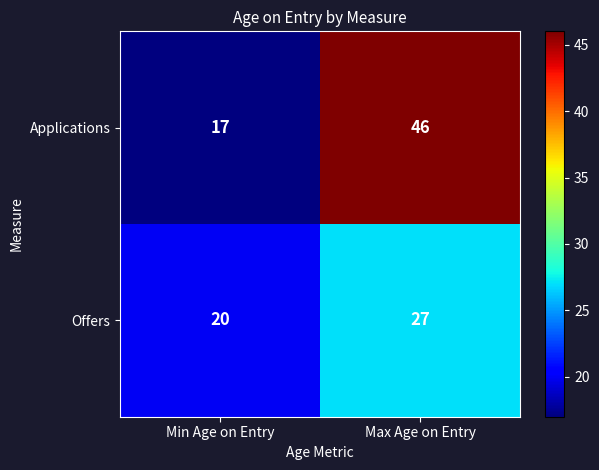

Reading right to left, what are all the values shown in this chart?

Applications: 46	17
Offers: 27	20